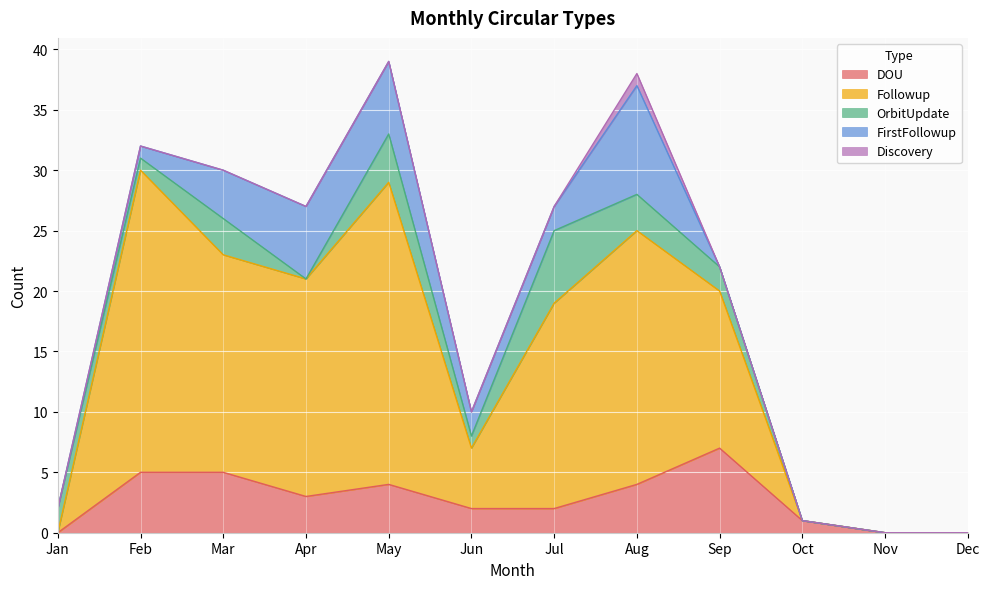

At how many categories does at least one series exceed 0?

10